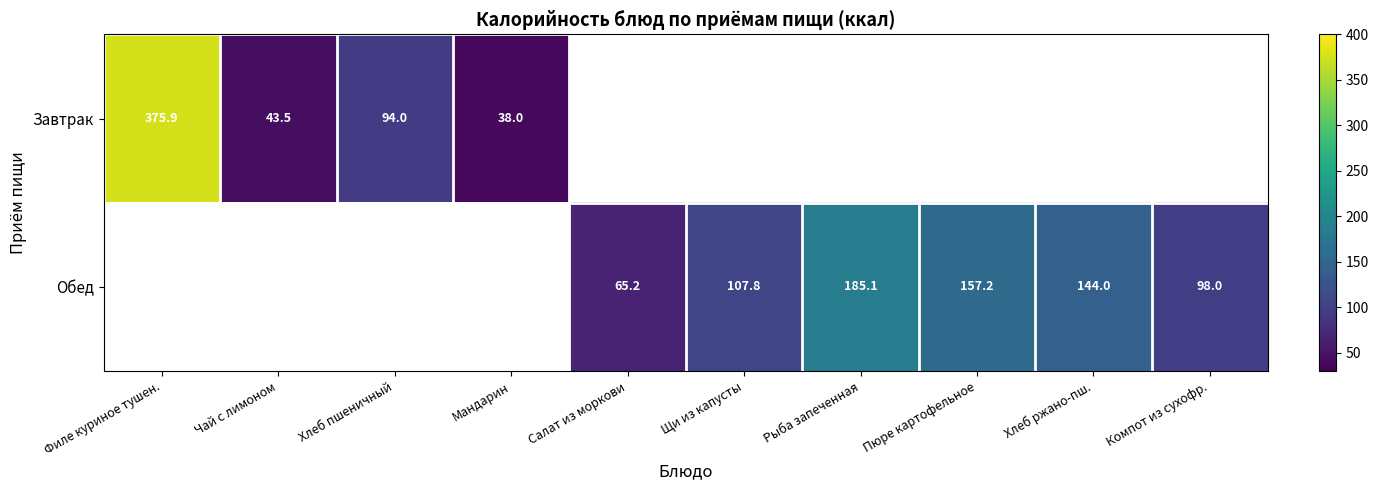

How many series are shown in this chart?

2